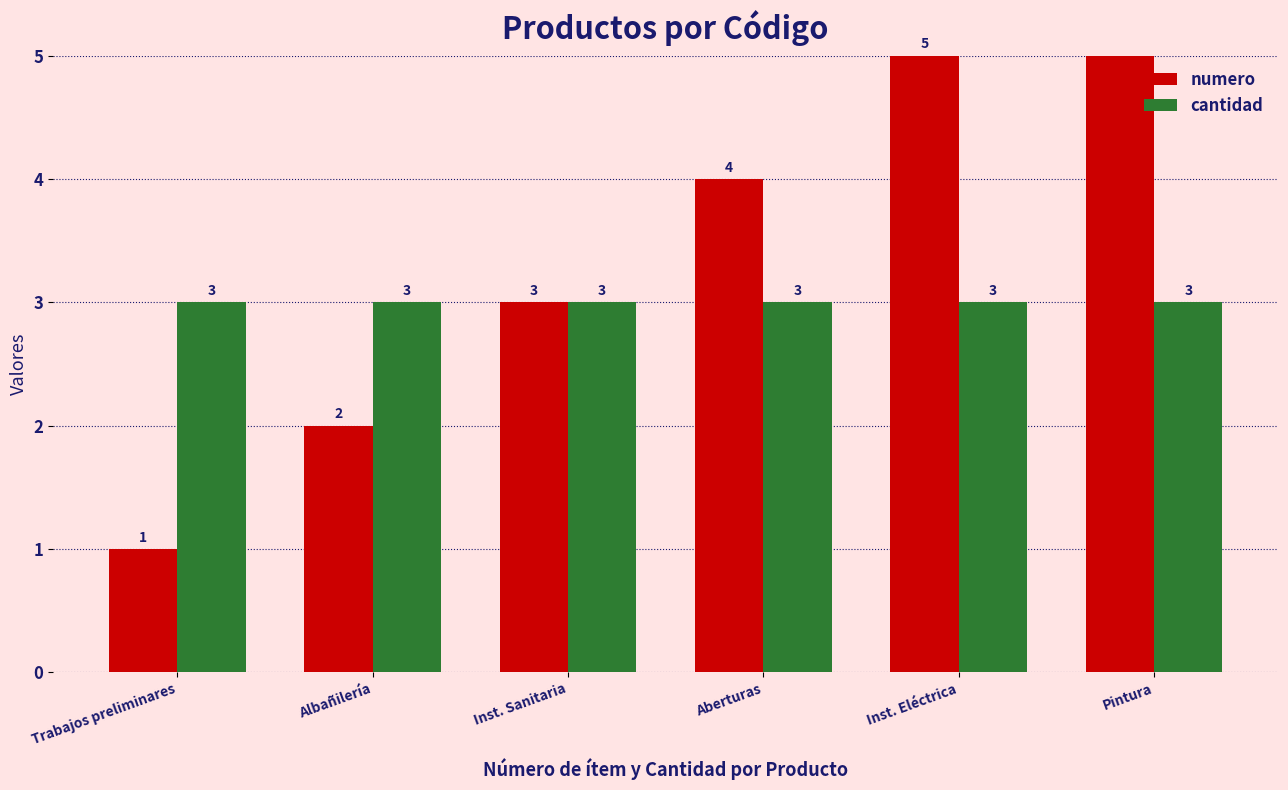

Which series changed the most between Albañilería and Inst. Sanitaria?

numero